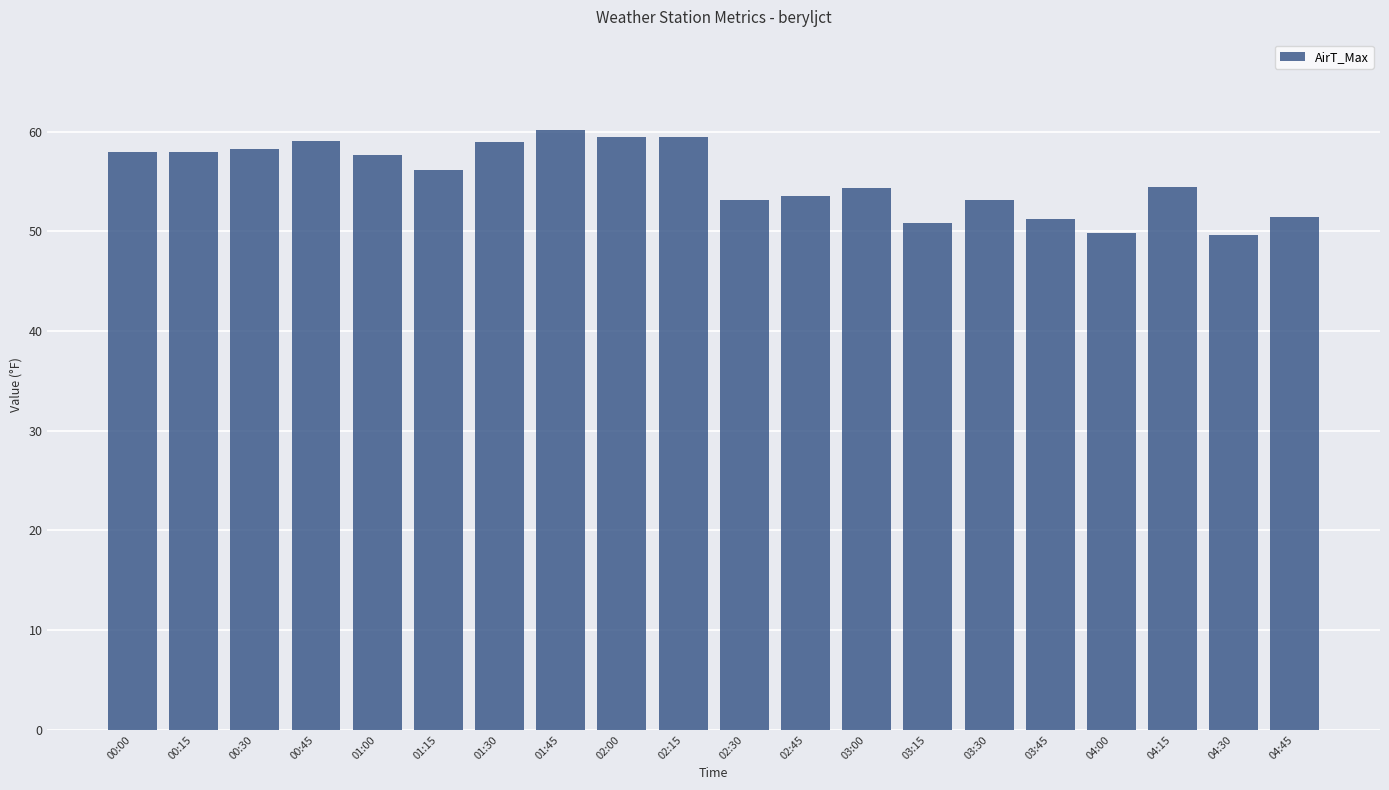

What is the sum of all values?

1106.8